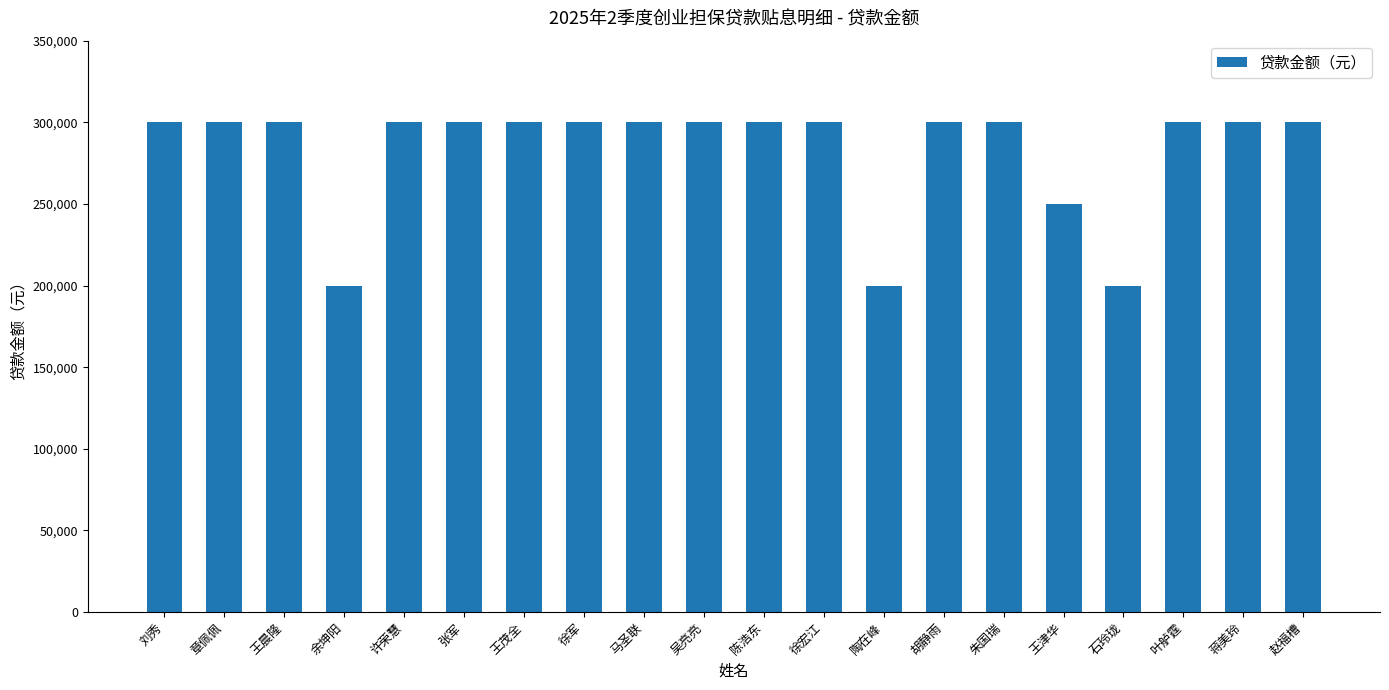

What is the difference between the second highest and second lowest values?

100000